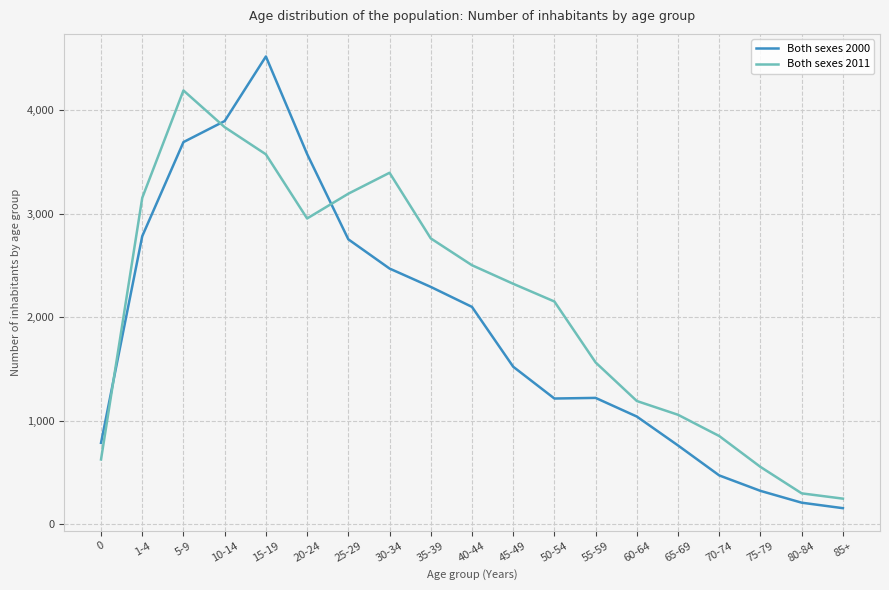

True or false: Both sexes 2000 and Both sexes 2011 intersect in this chart.

True